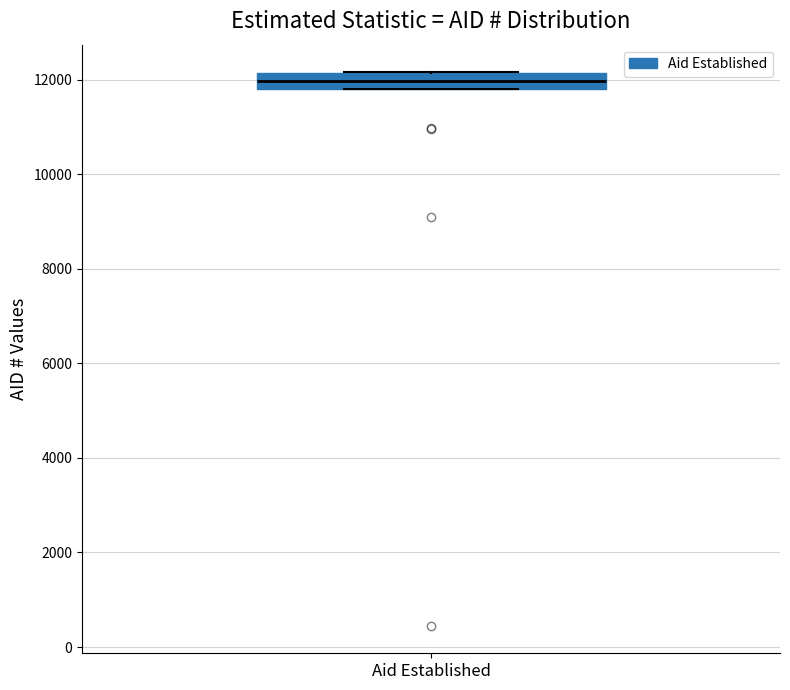

Where does the median line of the box for Aid Established sit on the y-axis? The values are not printed on the chart, so give them approximately, as read against the axis.

12000